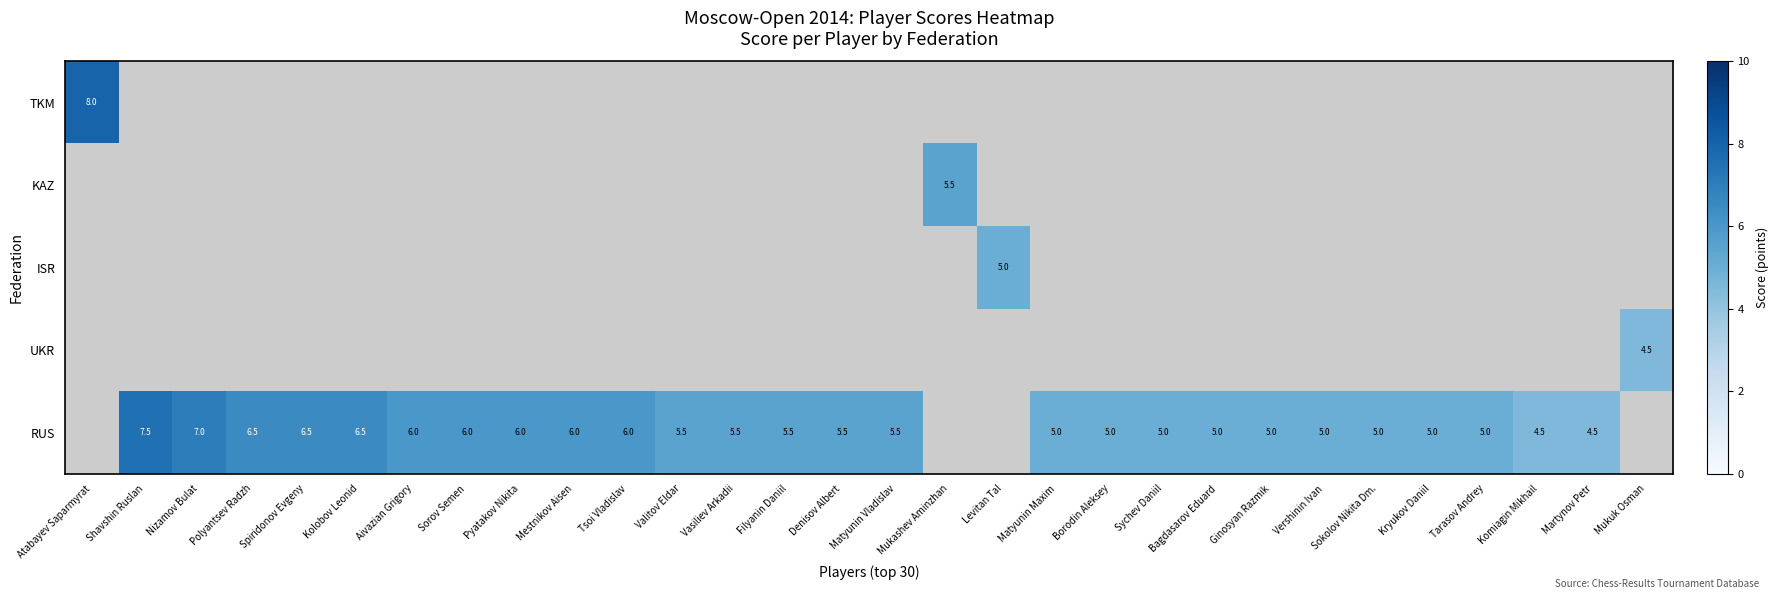

The value of RUS at Ginosyan Razmik is 5.0. True or false?

True